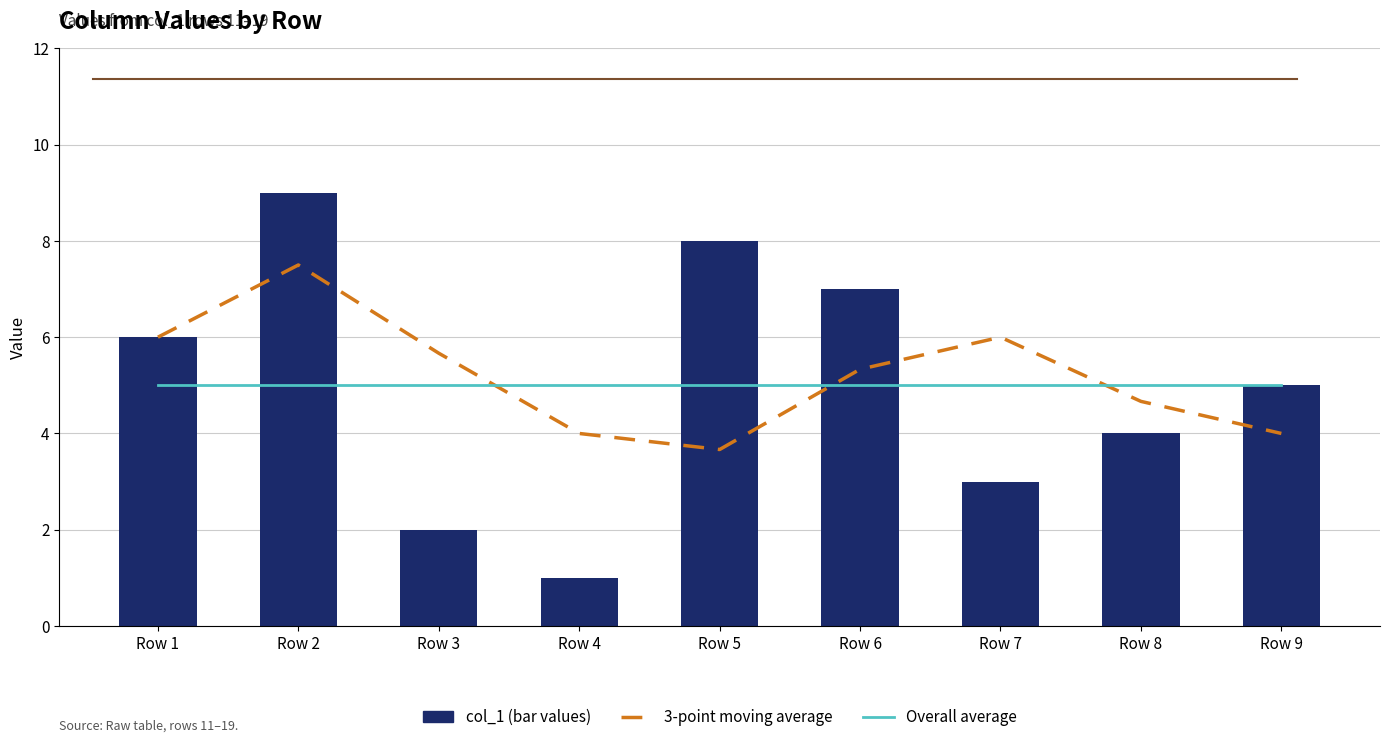

What are all the series names shown in the legend?

3-point moving average, Overall average, col_1 (bar values)